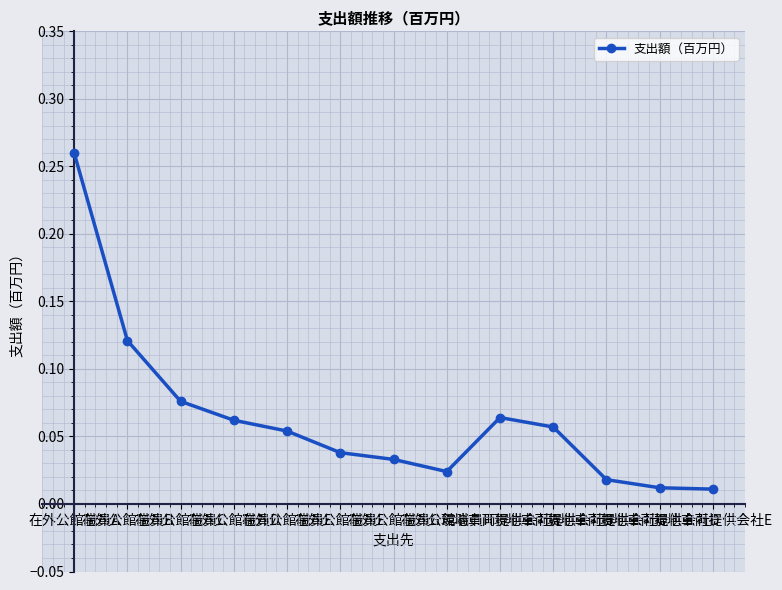

True or false: the data has more than 2 interior local peaks.

False